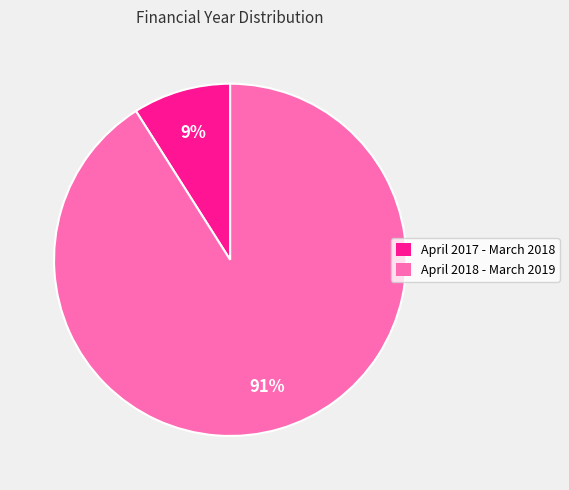

To the nearest percent, what is the average slice percentage?

50%